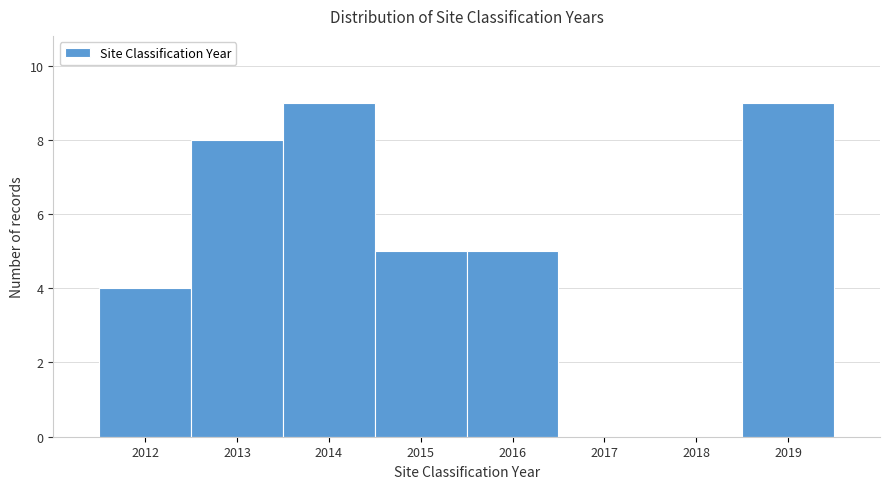

How tall is the bar that spans 2014.5 to 2015.5 on the x-axis? The values are not printed on the chart, so give them approximately, as read against the axis.

5